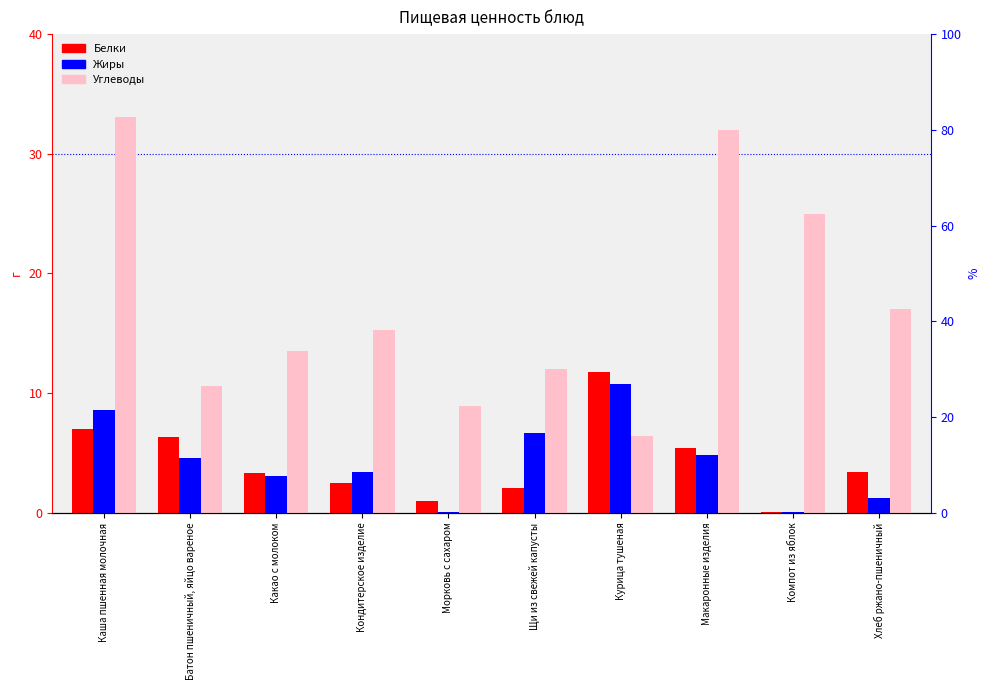

Does the chart contain any negative values?

No